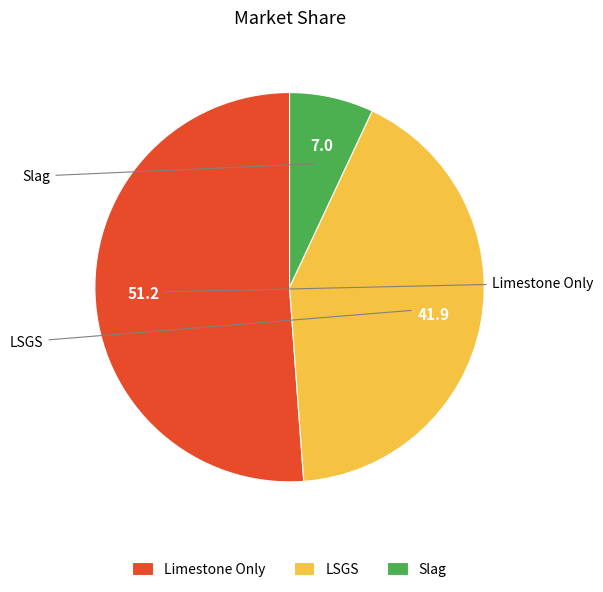

Is Limestone Only the majority of the pie?

Yes